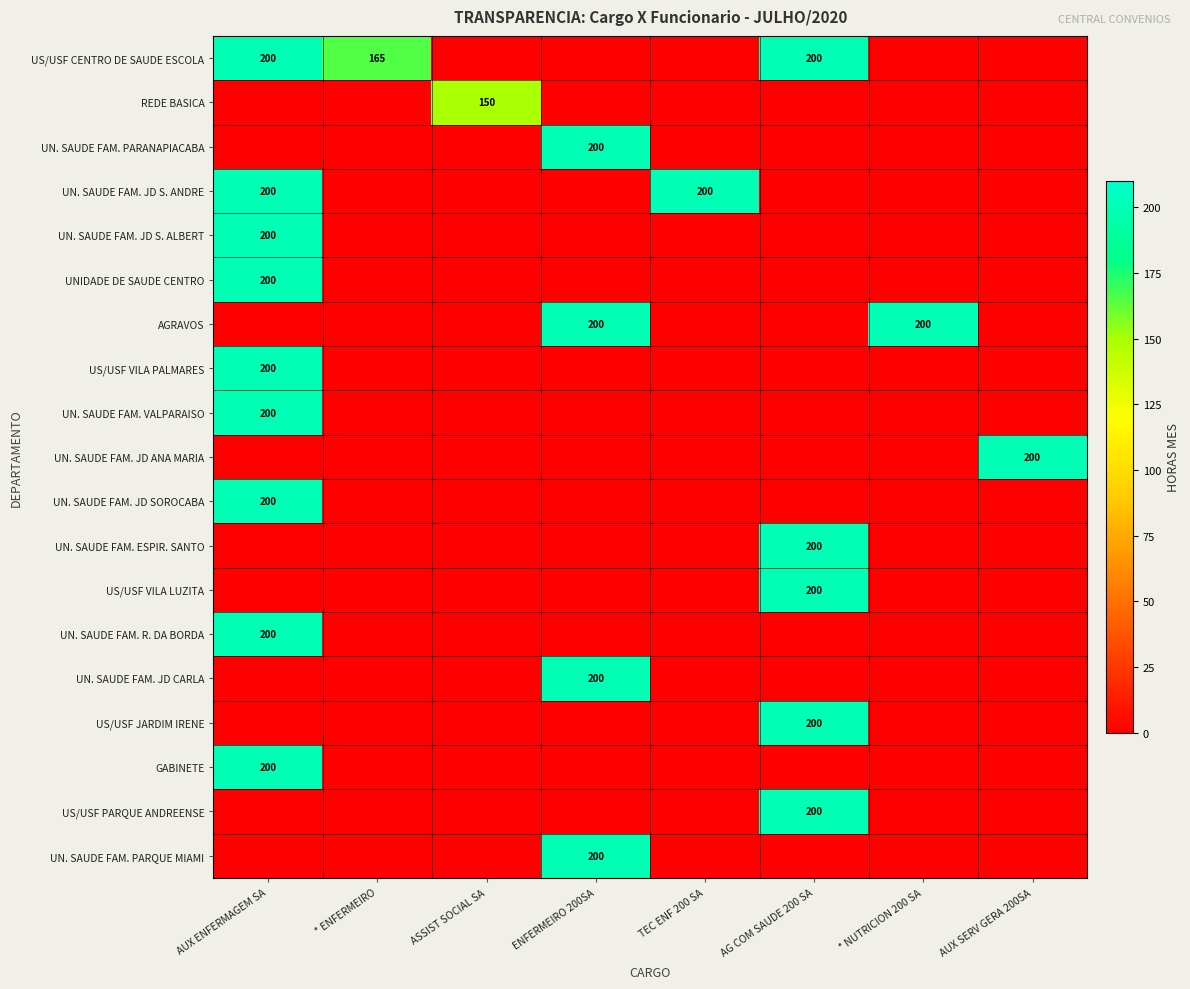

At how many categories does at least one series exceed 54?

8